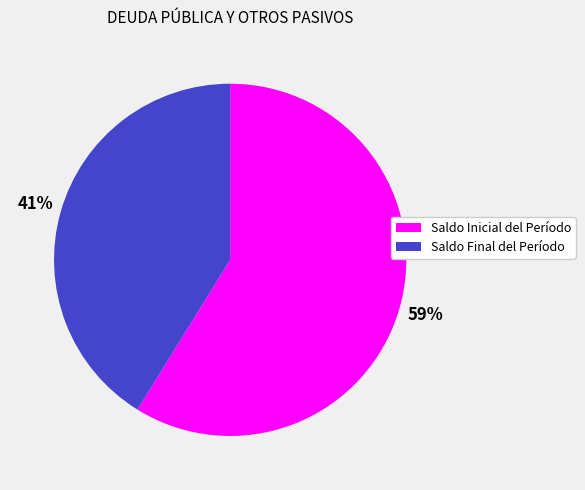

What is the ratio of the value at Saldo Inicial del Período to the value at Saldo Final del Período?

1.4